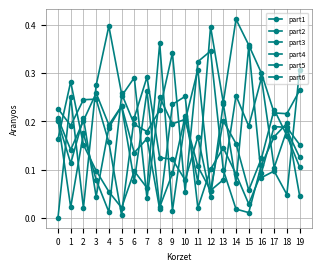

What is the sum of all part2 values?

3.5